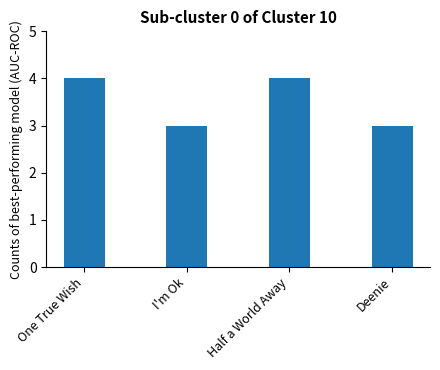

Count the values in the range 3 to 4.

4